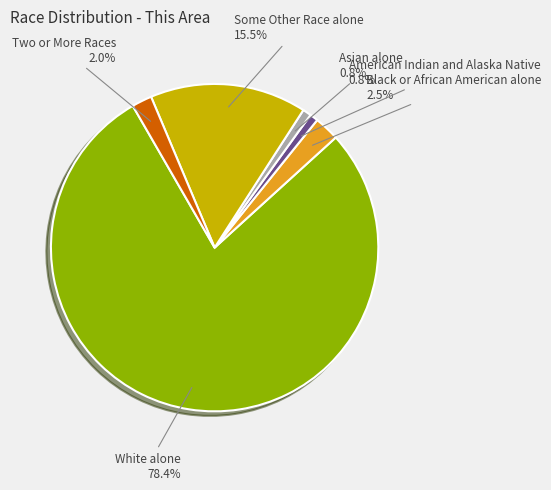

Does any single category account for the majority?

Yes